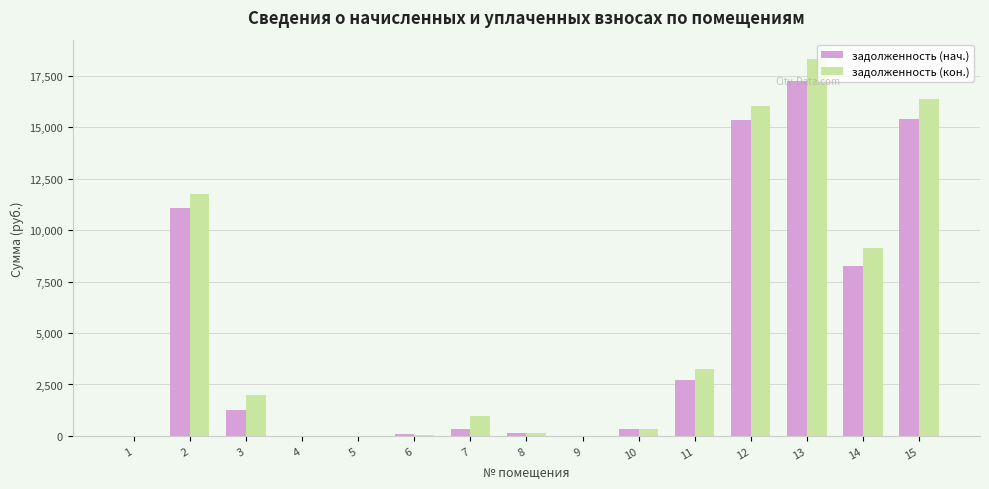

What is the sum of the задолженность (нач.) values at 2 and 13?

28369.1